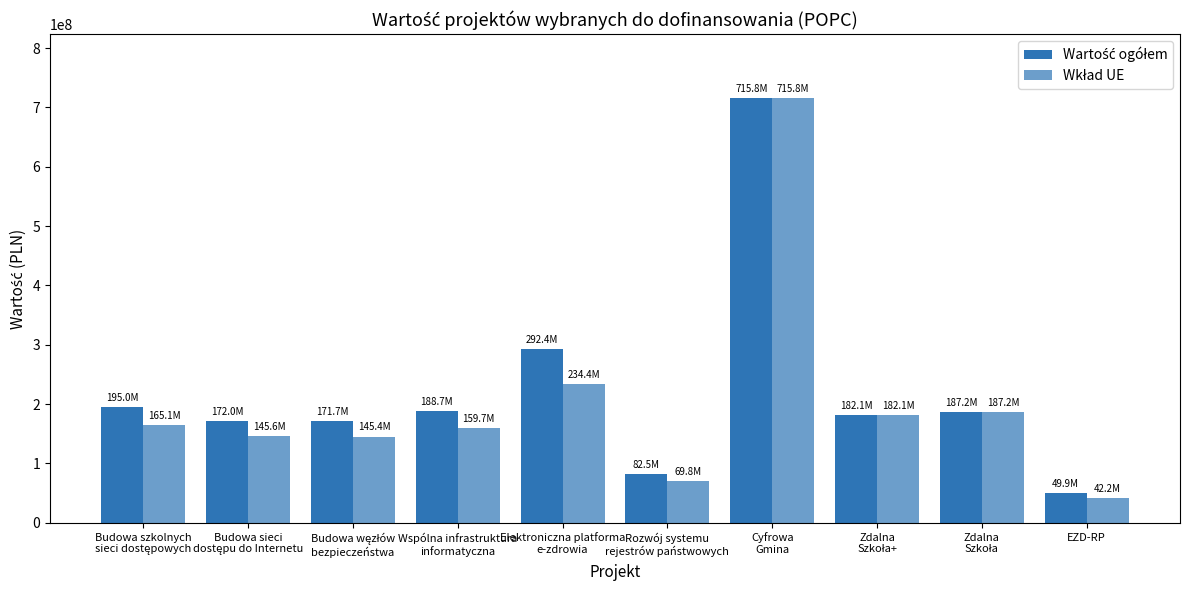

Reading left to right, extract all data points from this chart.

Wartość ogółem: 195023737.2	171972600.4	171690602.6	188718396.9	292384371.6	82497654.8	715833435.8	182138000.0	187232000.0	49895391.0
Wkład UE: 165145415.8	145626398.0	145387602.2	159712379.3	234445988.1	69817765.2	715833435.8	182138000.0	187232000.0	42206559.9